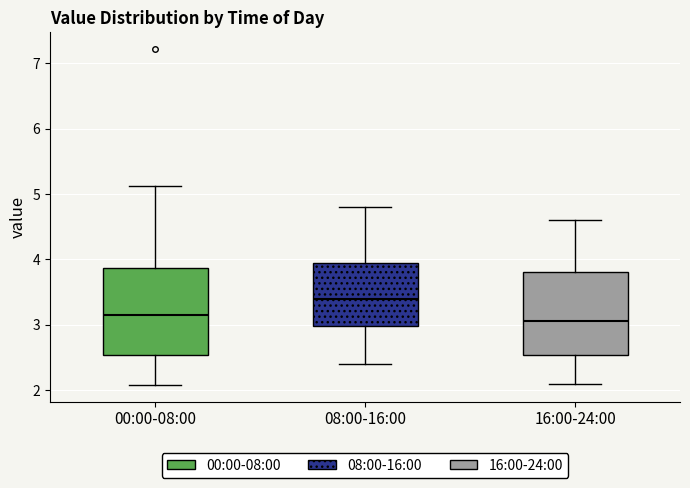

Reading left to right, transcribe this box plot: for each box, give where its median line is, the range the box spans, and where its two whiskers end, as read against the y-axis. The values are not printed on the chart, so give them approximately, as read against the axis.

00:00-08:00: median 3.2, box 2.5 to 3.9, whiskers 2.1 to 5.1
08:00-16:00: median 3.4, box 3.0 to 4.0, whiskers 2.4 to 4.8
16:00-24:00: median 3.1, box 2.5 to 3.8, whiskers 2.1 to 4.6